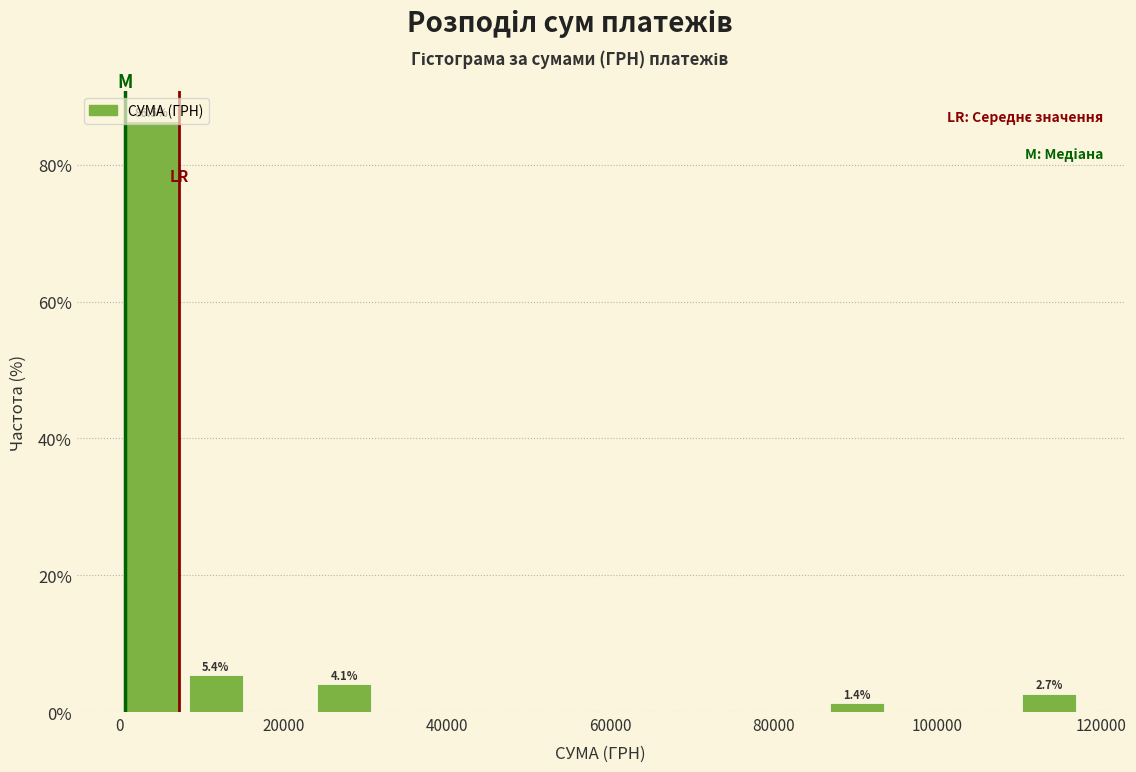

Around what value on the x-axis is the tallest bar? Give the approximate position of its centre, as read against the axis.

4000